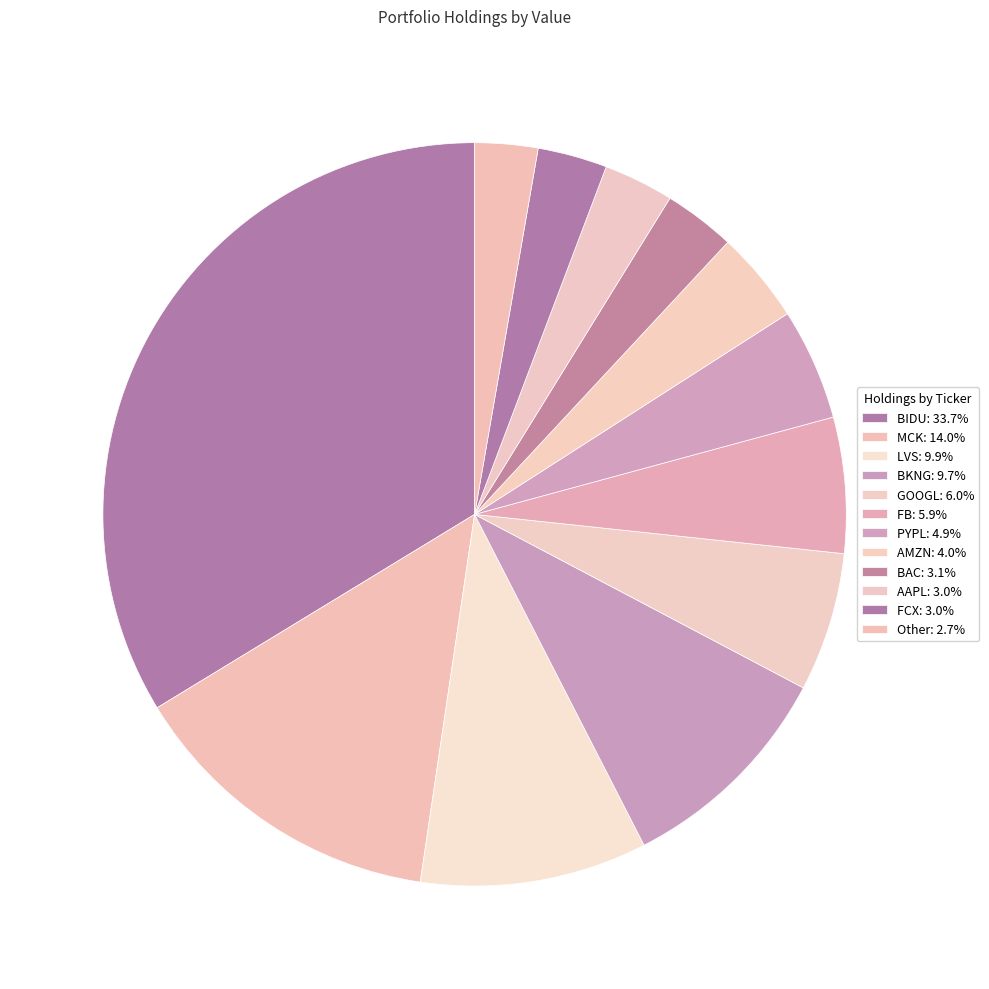

How many segments does this pie chart have?

12